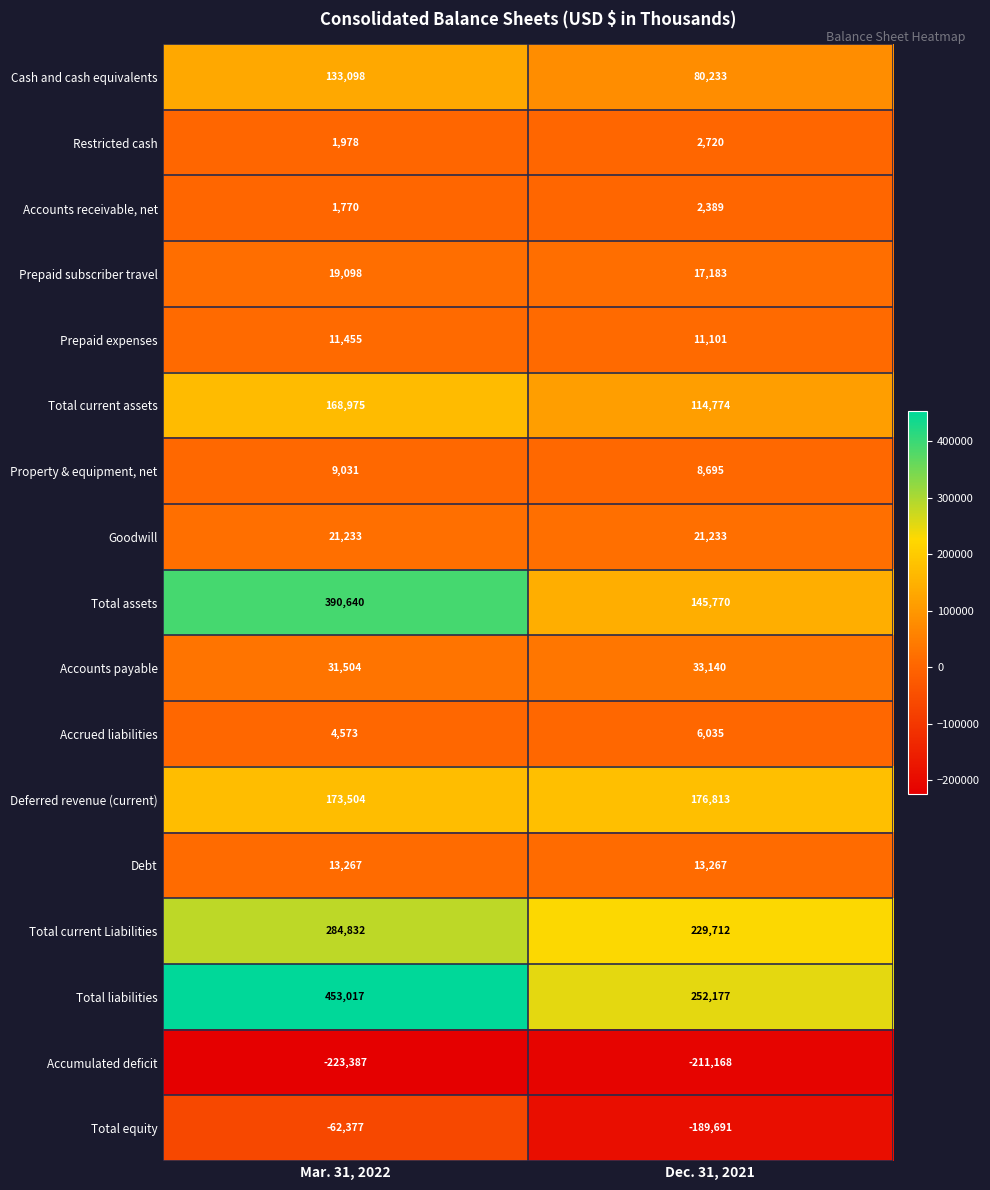

What is the difference between the highest and lowest values at Mar. 31, 2022?

676404